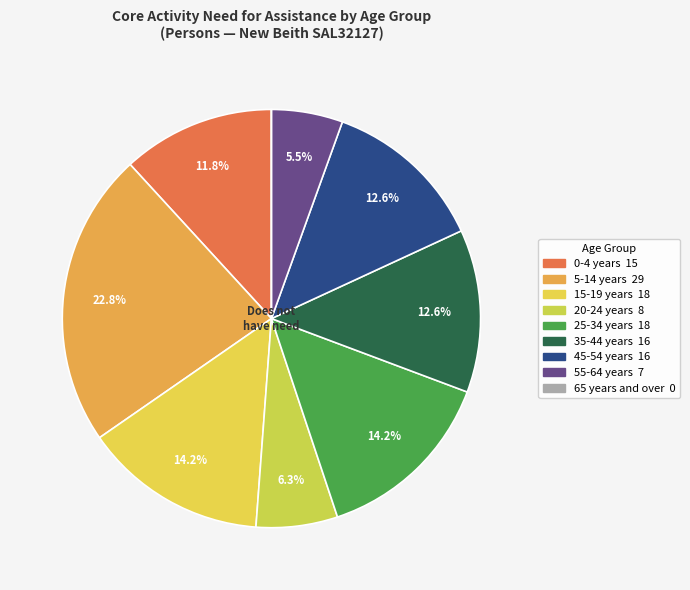

The 55-64 years slice represents 1% of the pie. True or false?

False